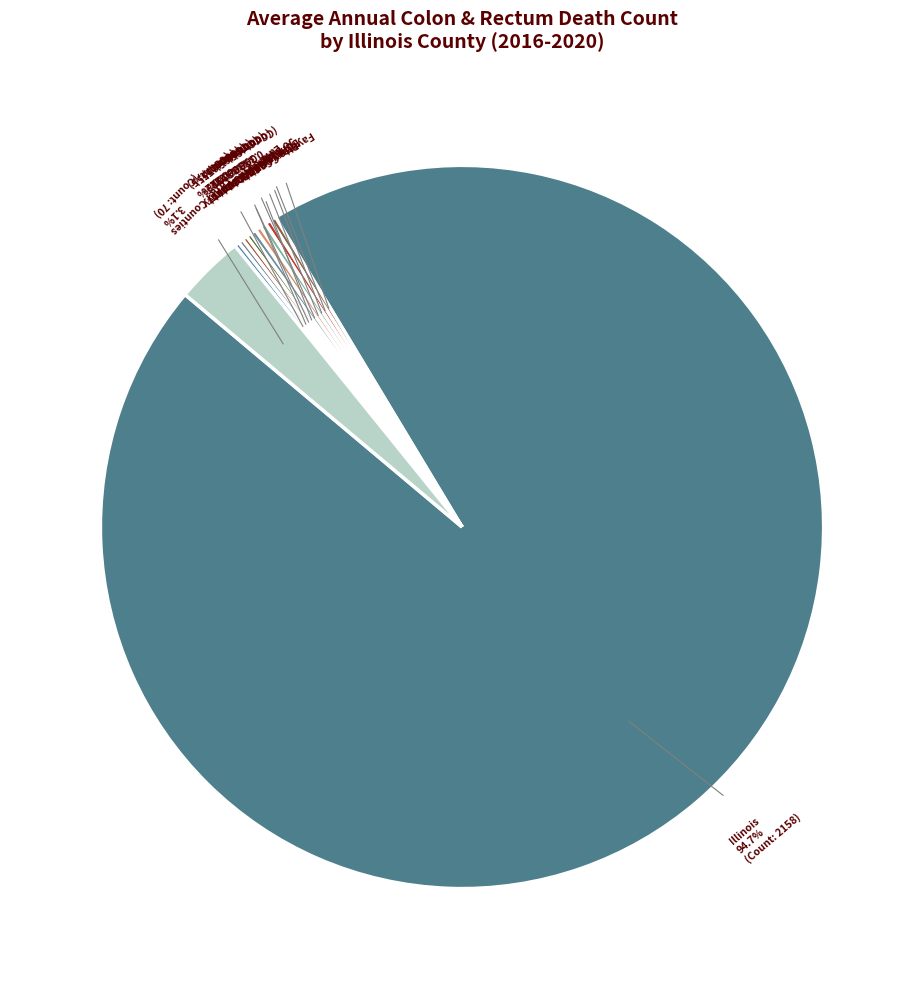

What is the smallest slice in the pie chart?

Jersey County